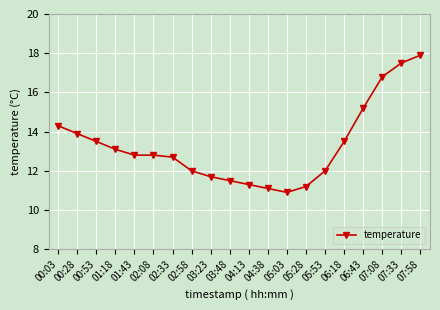

What position from the left is 02:33?

7